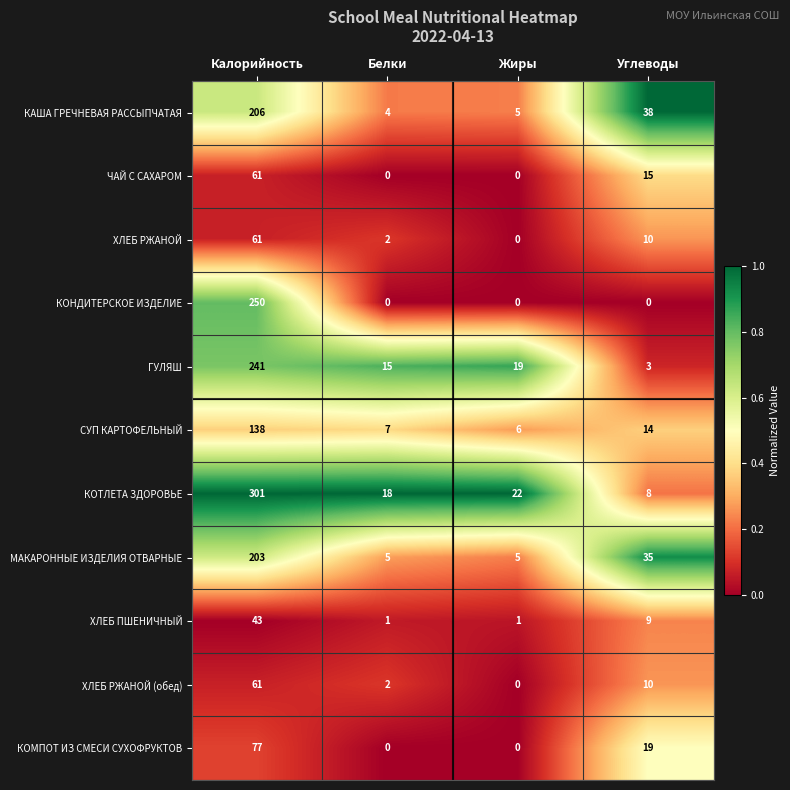

The КОМПОТ ИЗ СМЕСИ СУХОФРУКТОВ series shows 77 at Калорийность. True or false?

True